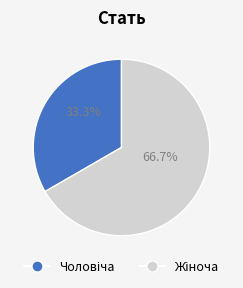

Is there any slice that represents more than half of the pie?

Yes